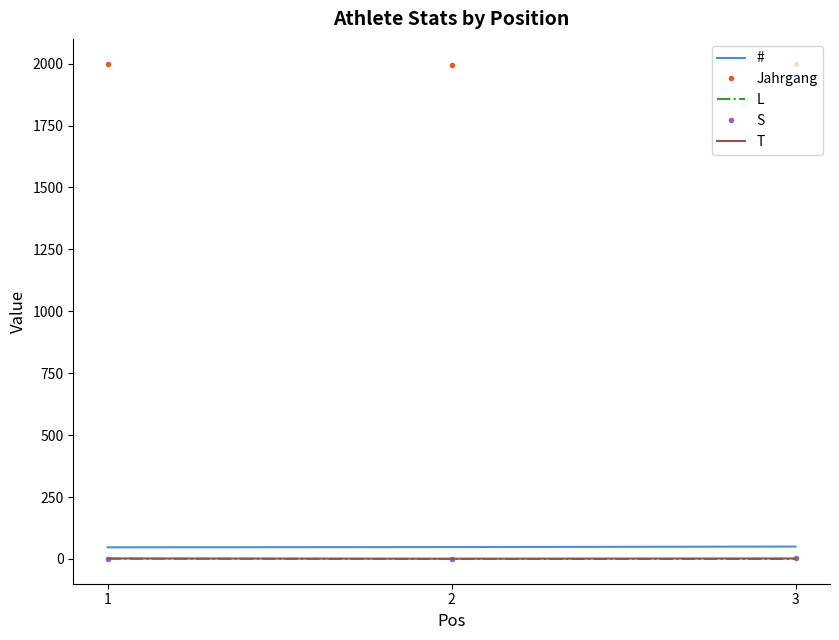

What is the highest value of the Jahrgang series?

2000